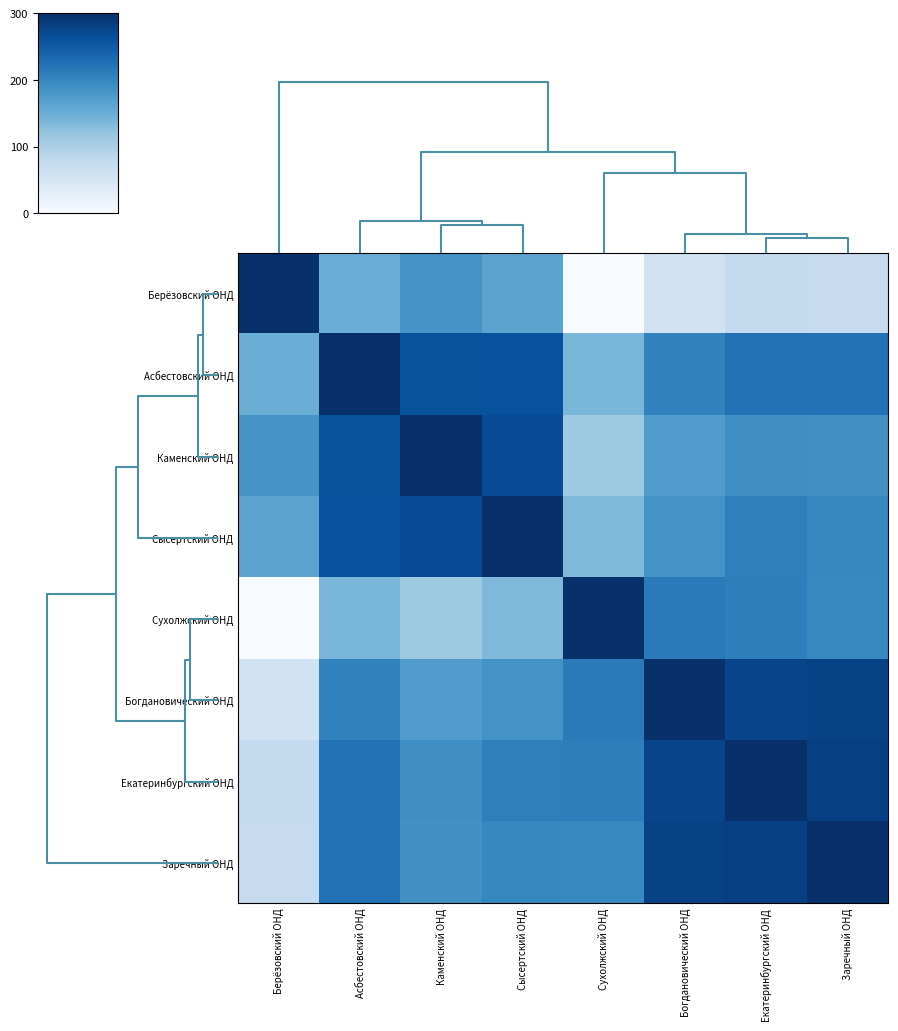

At which category does the chart reach its minimum across all series?

Сухолжский ОНД